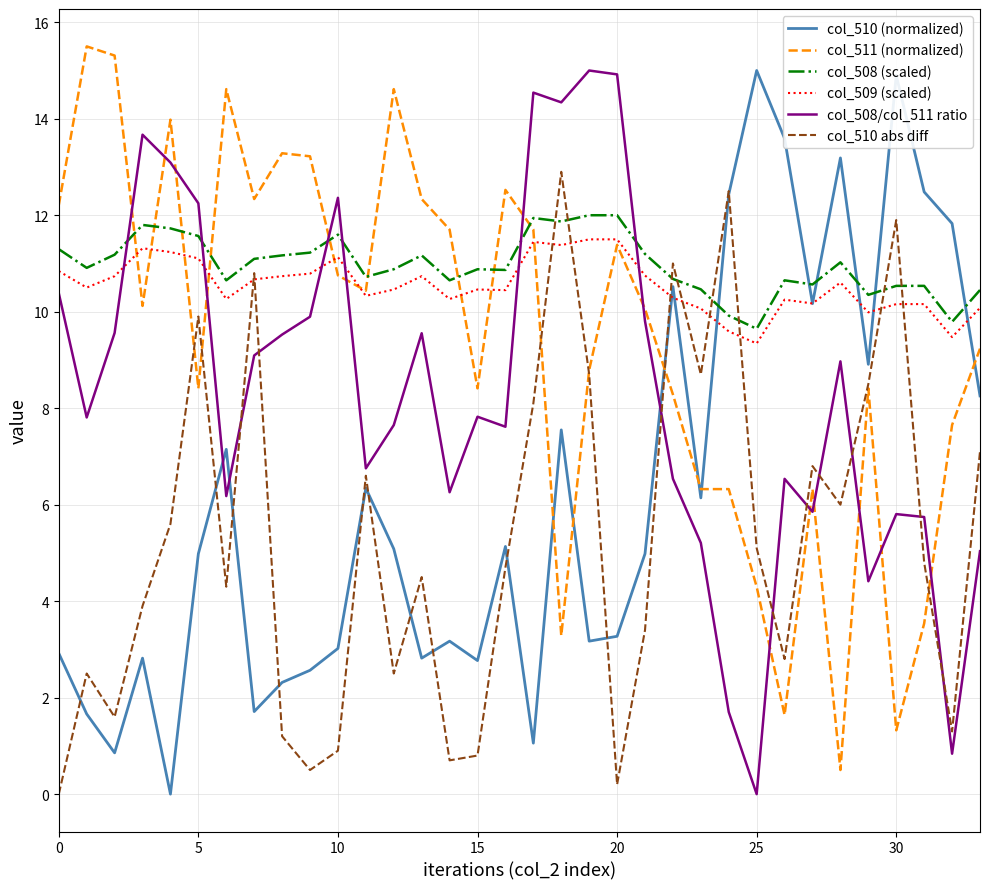

What is the maximum value for col_510 abs diff?

12.9